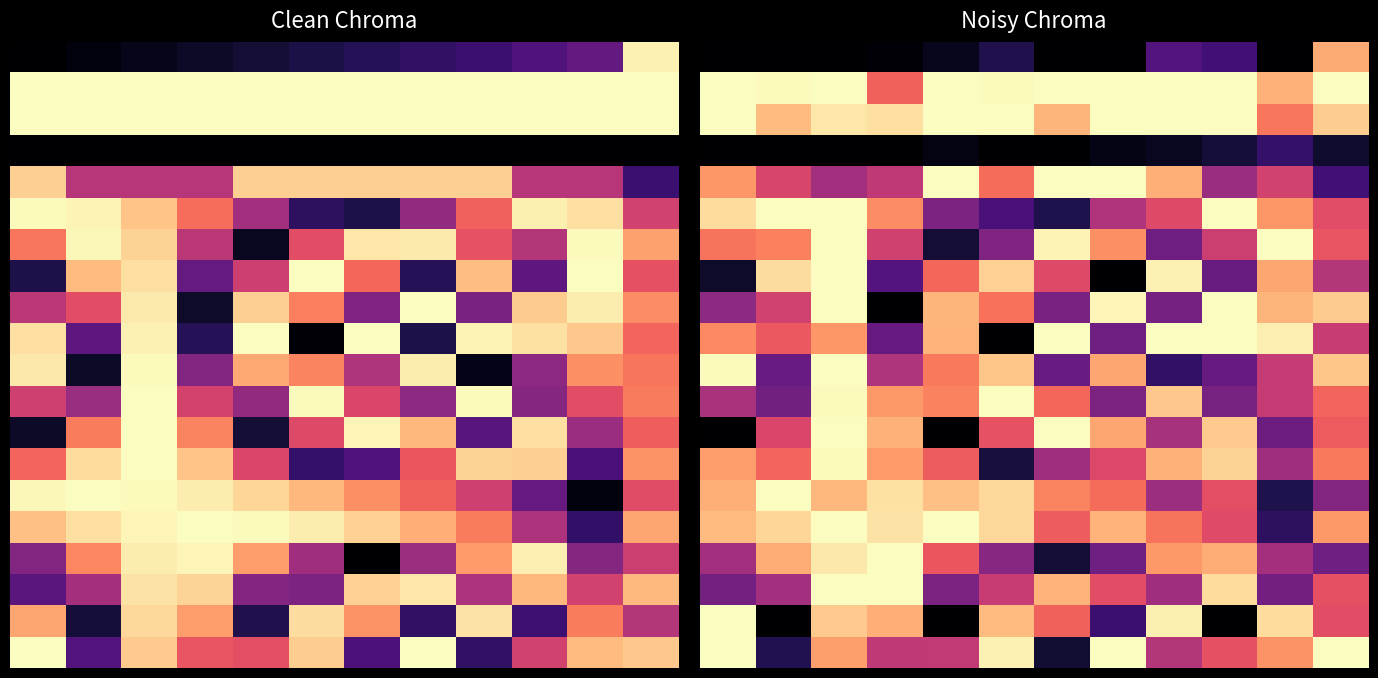

At which category is the sum across all series the highest?

2